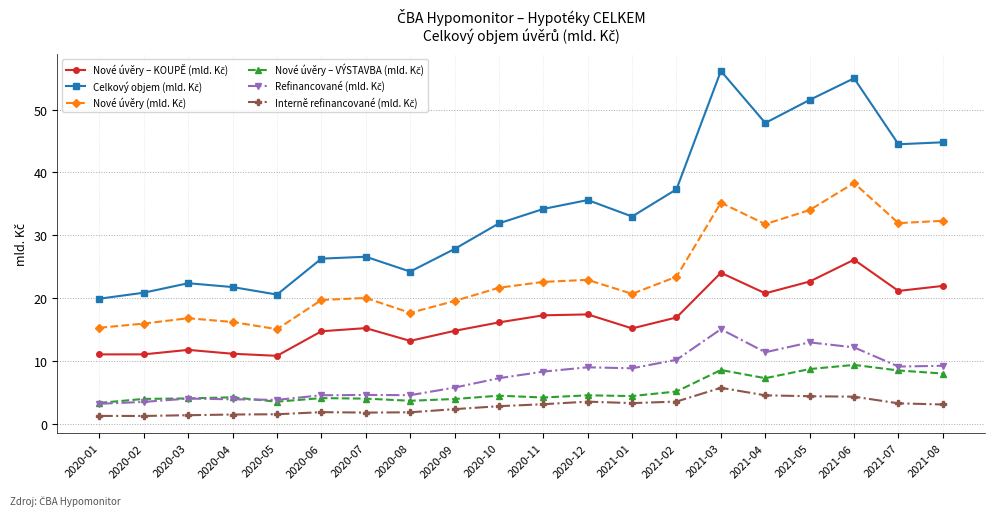

What is the difference between the highest and lowest values at 2020-09?

25.4